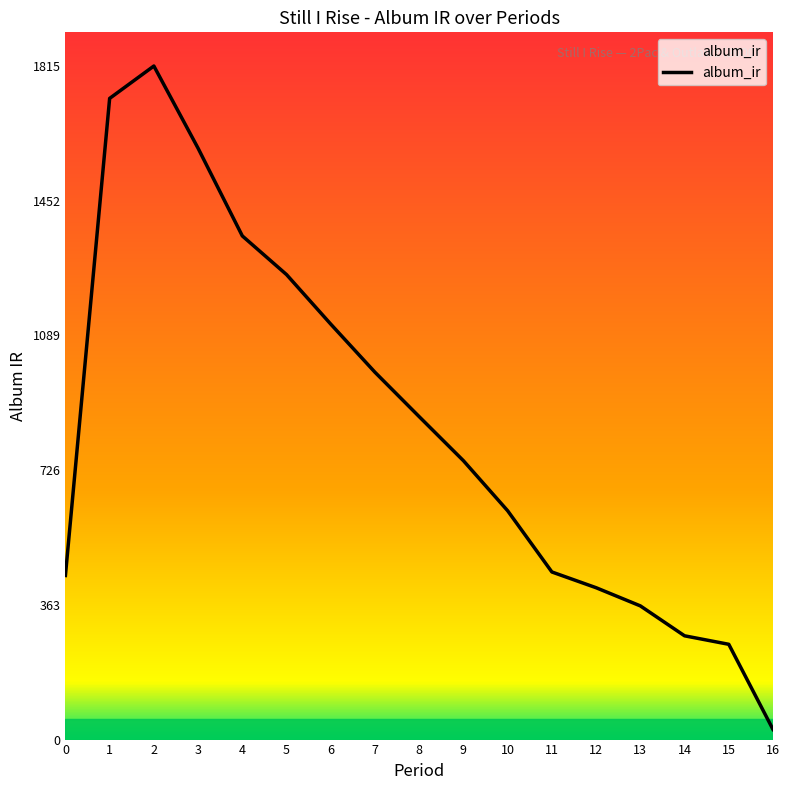

Rank the categories by value from lowest to highest.

16, 15, 14, 13, 12, 0, 11, 10, 9, 8, 7, 6, 5, 4, 3, 1, 2